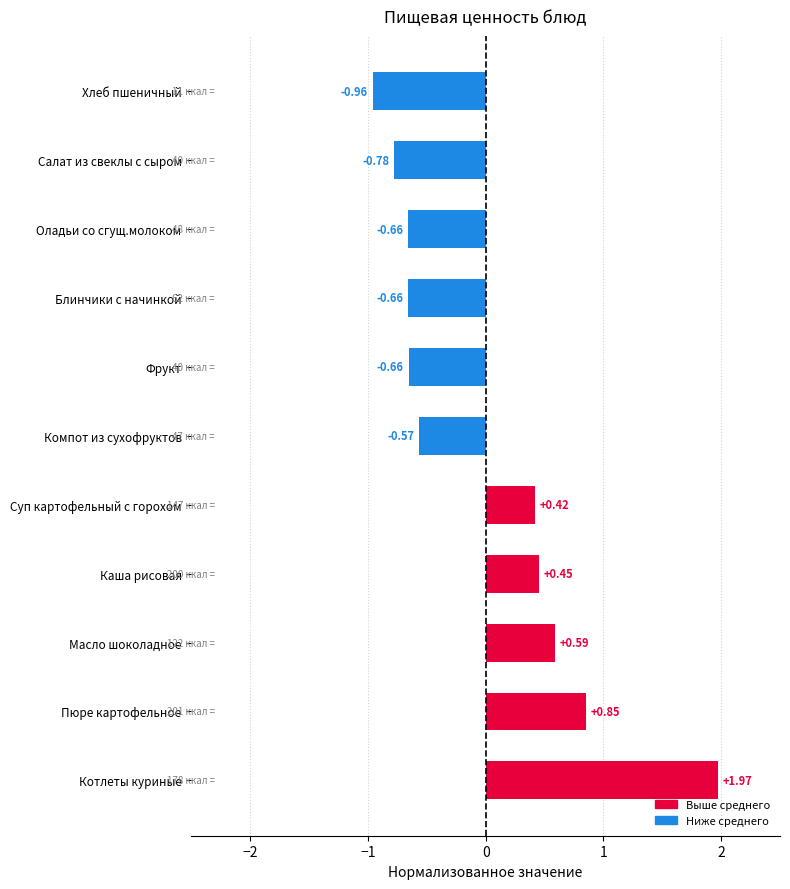

Which has a higher value, Пюре картофельное or Каша рисовая?

Пюре картофельное